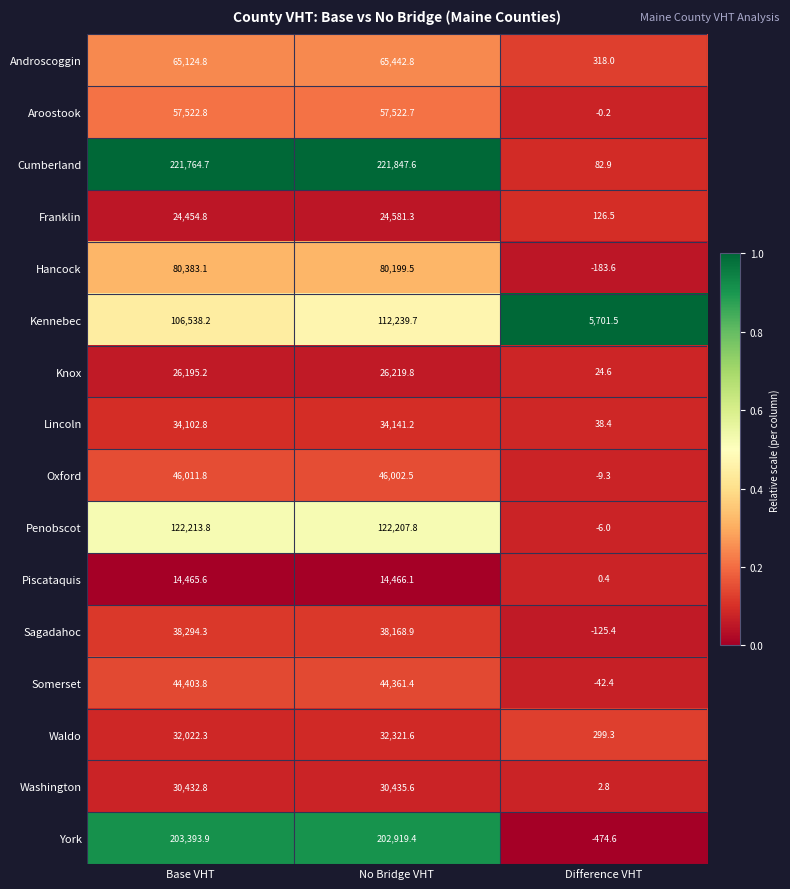

True or false: Piscataquis has a value of 14466.1 at No Bridge VHT.

True